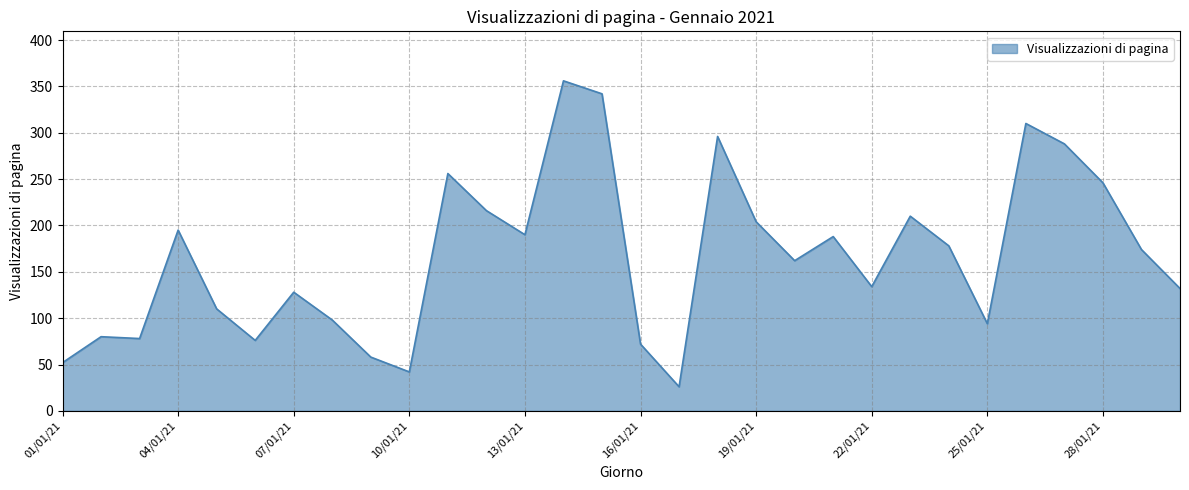

What is the greatest value displayed?

356